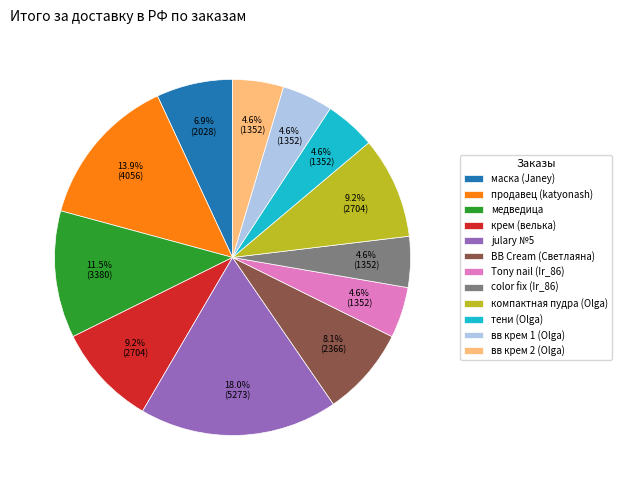

Does BB Cream (Светлаяна) account for over 50% of the chart?

No